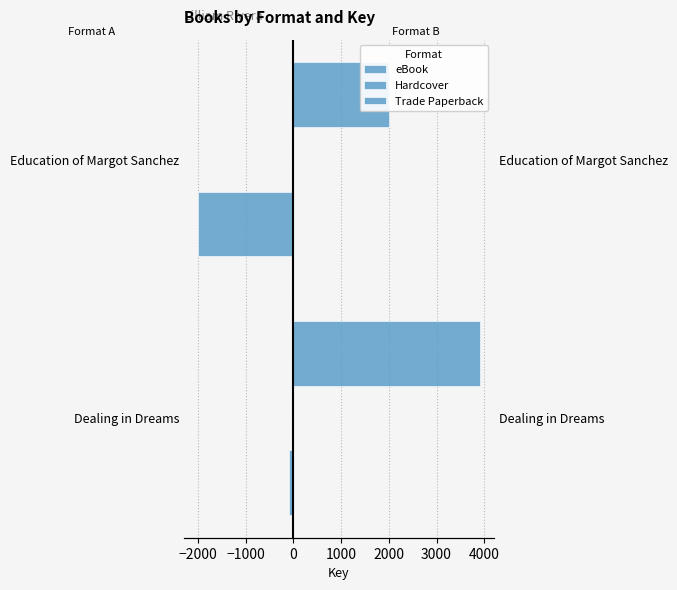

At −2000, list the series in order from largest to smallest.

Trade Paperback, Hardcover, eBook